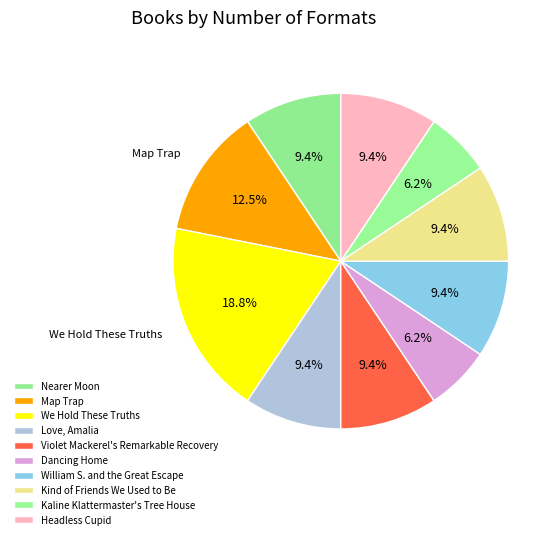

Rank the categories by value from highest to lowest.

We Hold These Truths, Map Trap, Nearer Moon, Love, Amalia, Violet Mackerel's Remarkable Recovery, William S. and the Great Escape, Kind of Friends We Used to Be, Headless Cupid, Dancing Home, Kaline Klattermaster's Tree House